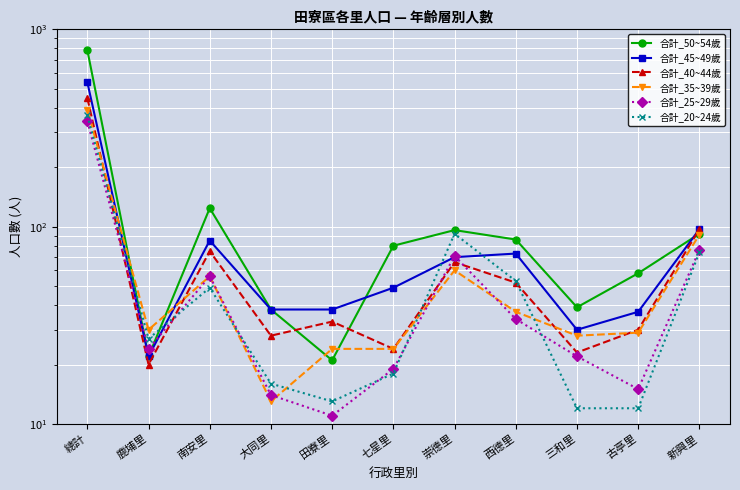

What is the sum of the 合計_50~54歲 values at 崇德里 and 鹿埔里?

118